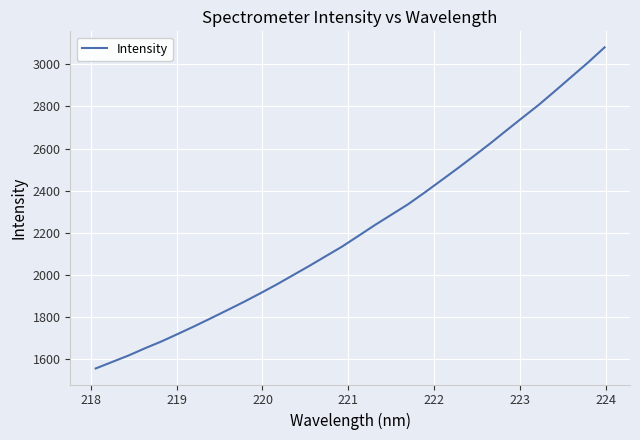

What is the difference between the maximum and minimum values?

1523.3